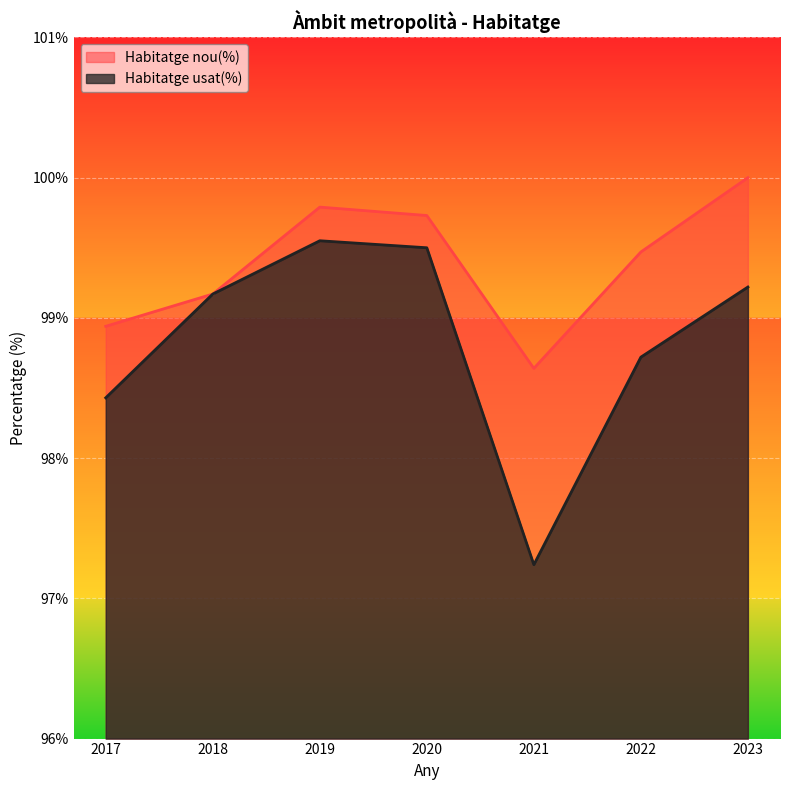

What is the value of the Habitatge usat(%) point at the 4th from the left?

99.5